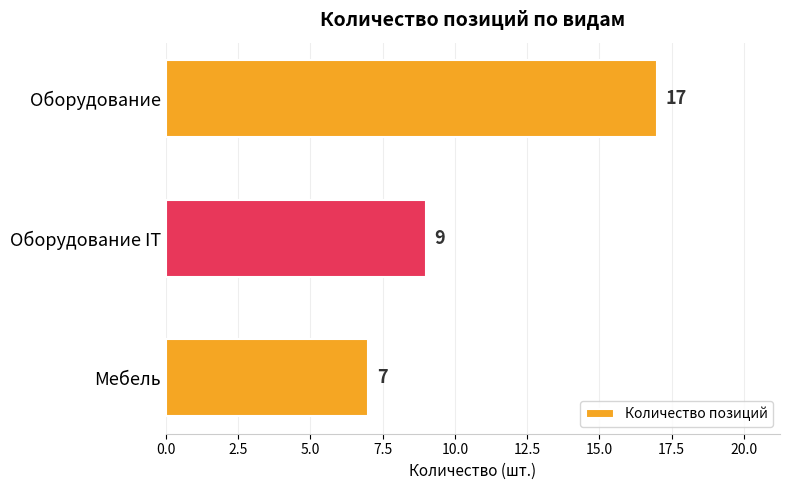

Does the chart contain stacked bars?

No